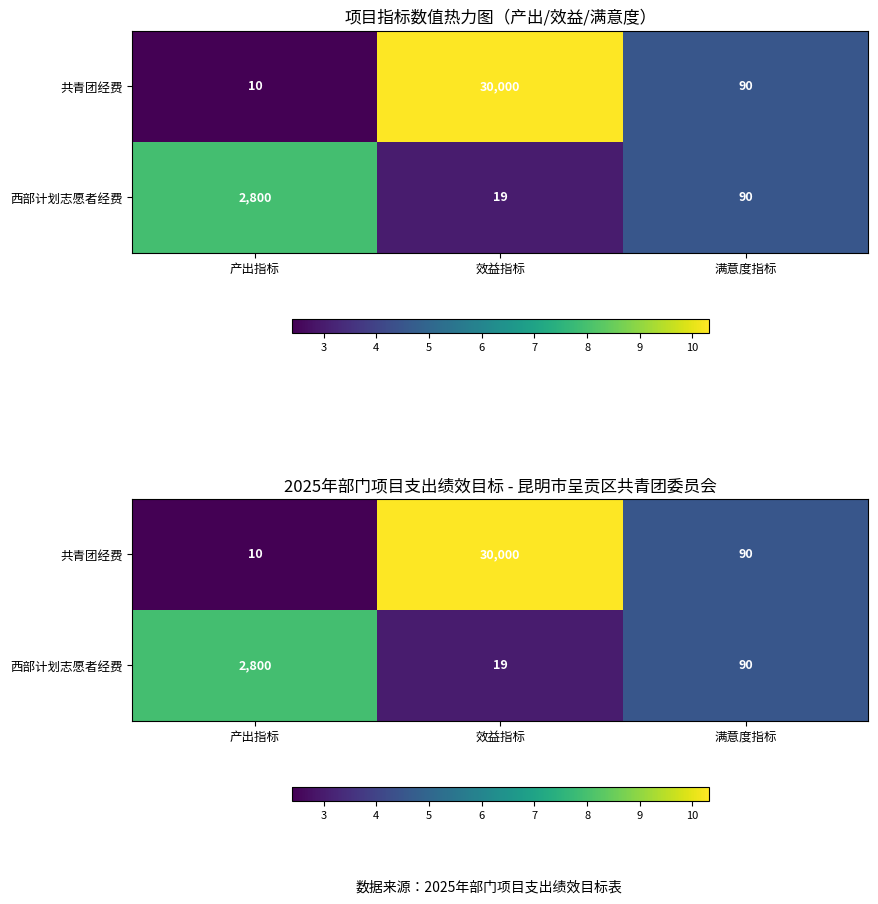

Which has a higher value, 效益指标 or 产出指标?

效益指标